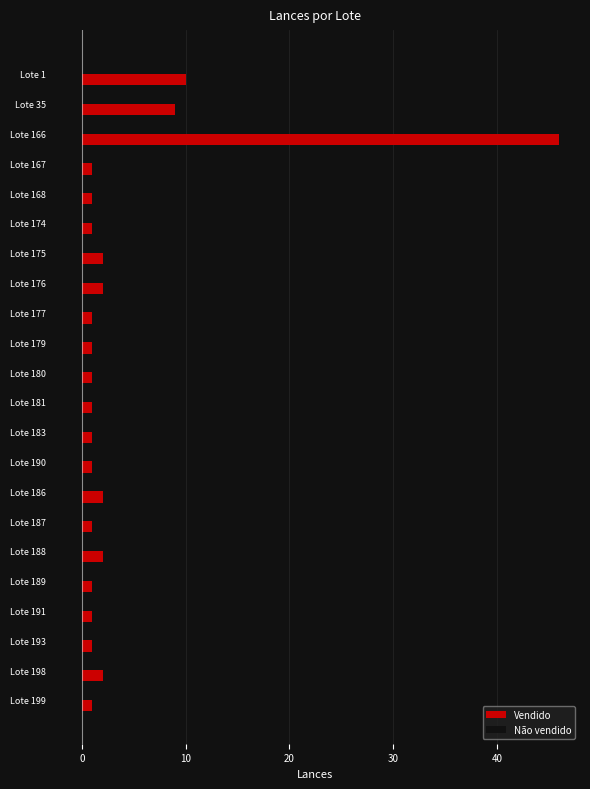

Which series has the largest total across all categories?

Vendido